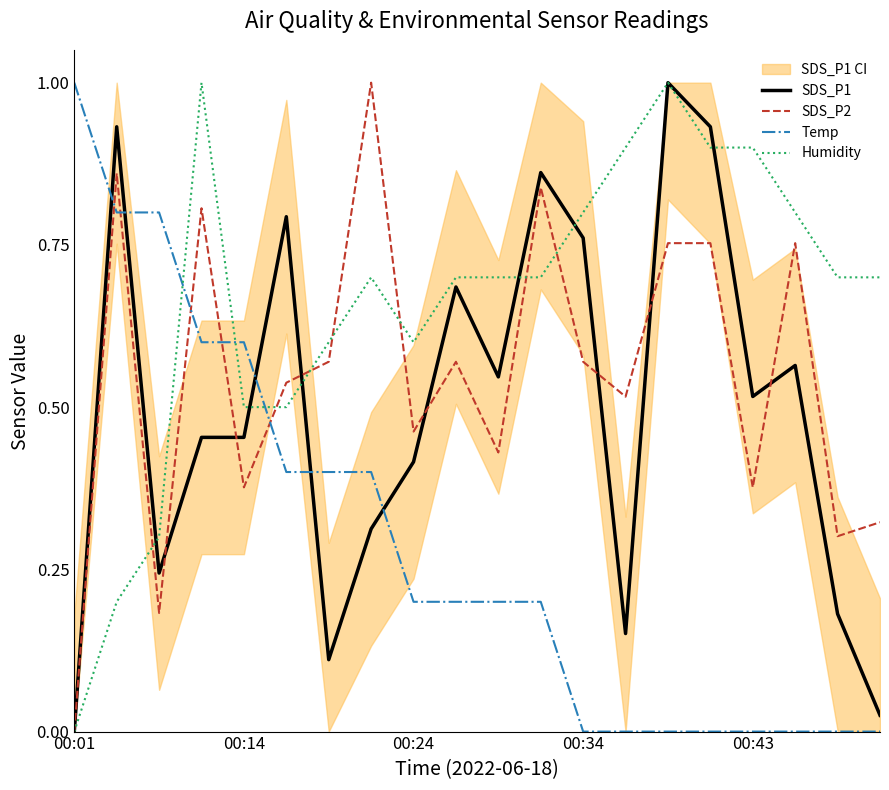

True or false: SDS_P2 and Temp cross at least once.

True